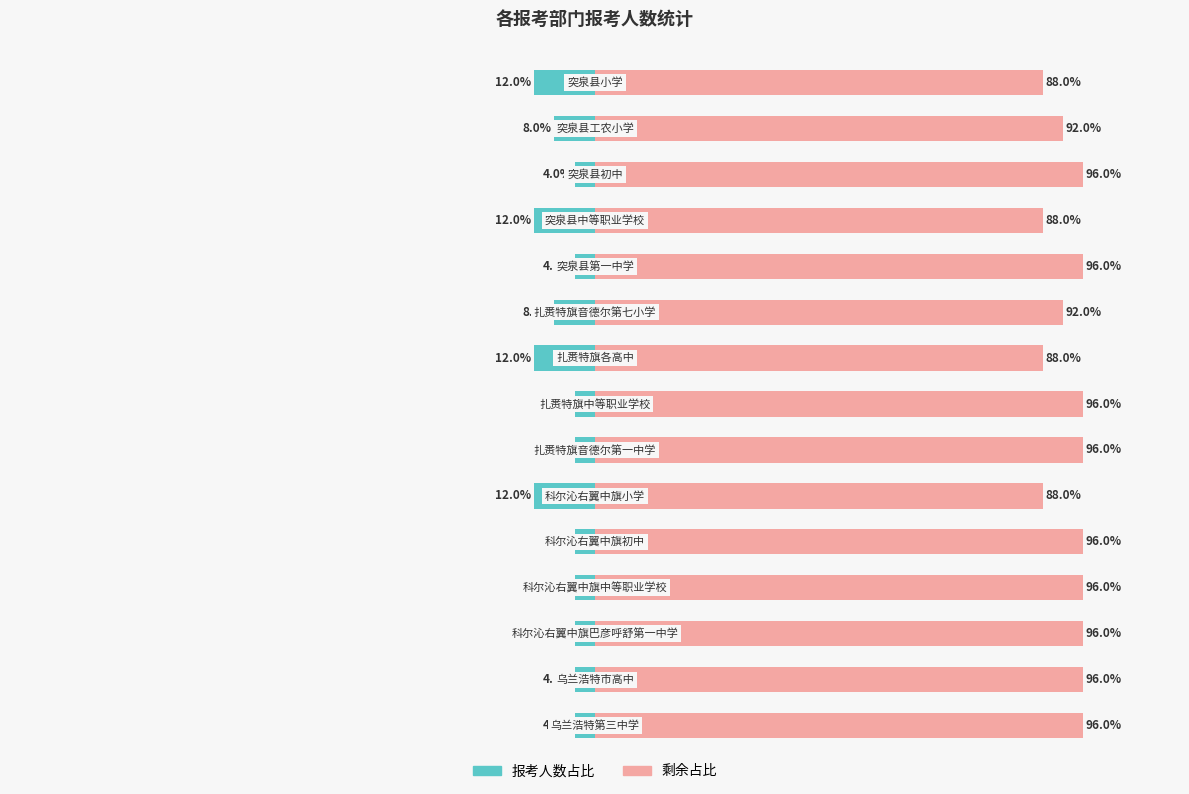

The value of 报考人数占比 at 7 is -2. True or false?

False